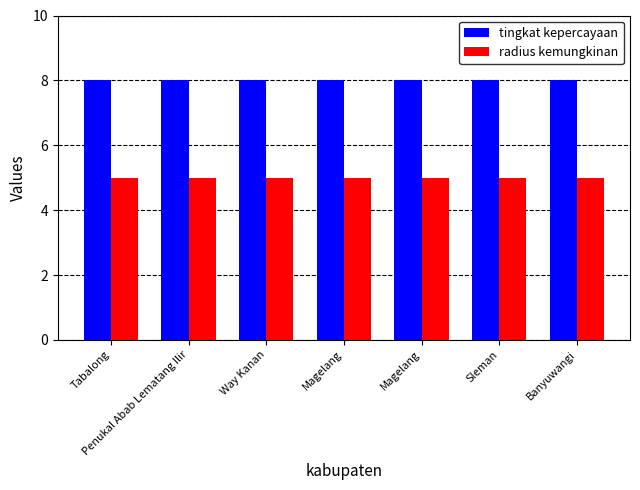

Which series has the largest total across all categories?

tingkat kepercayaan